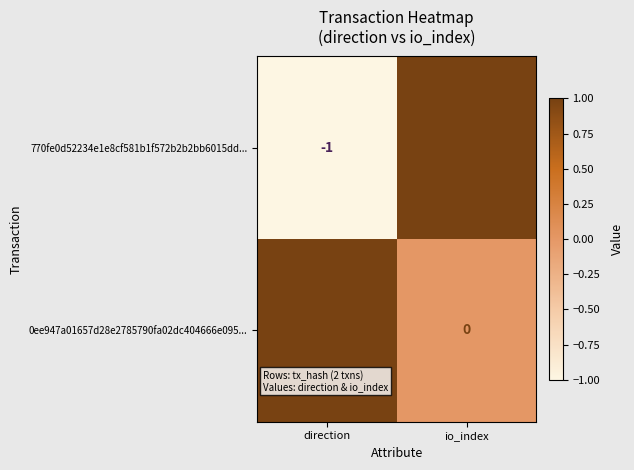

Where is 0ee947a01657d28e2785790fa02dc404666e095... nearest to the value 0?

io_index